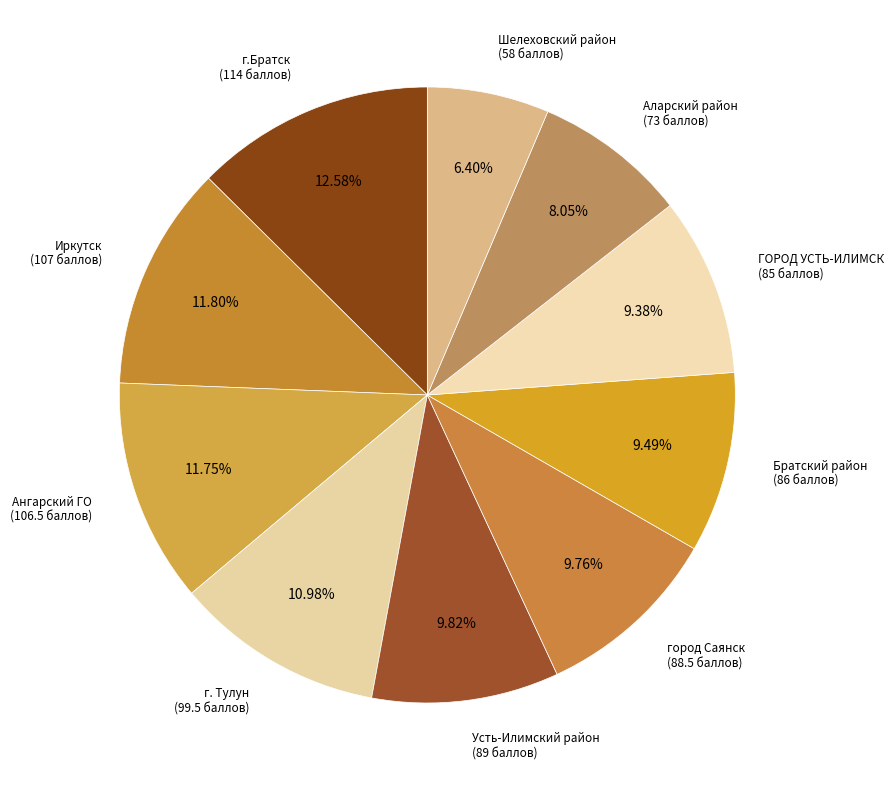

Is there a majority slice in this chart?

No